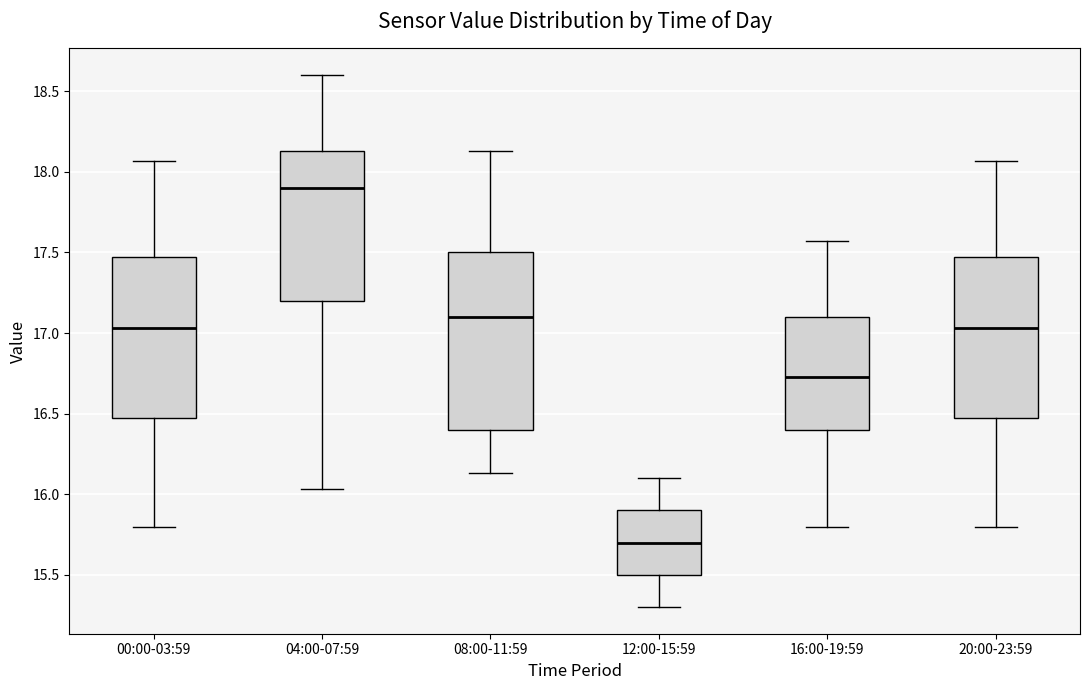

Reading left to right, transcribe this box plot: for each box, give where its median line is, the range the box spans, and where its two whiskers end, as read against the y-axis. The values are not printed on the chart, so give them approximately, as read against the axis.

00:00-03:59: median 17.05, box 16.45 to 17.45, whiskers 15.80 to 18.05
04:00-07:59: median 17.90, box 17.20 to 18.15, whiskers 16.05 to 18.60
08:00-11:59: median 17.10, box 16.40 to 17.50, whiskers 16.15 to 18.15
12:00-15:59: median 15.70, box 15.50 to 15.90, whiskers 15.30 to 16.10
16:00-19:59: median 16.75, box 16.40 to 17.10, whiskers 15.80 to 17.55
20:00-23:59: median 17.05, box 16.45 to 17.45, whiskers 15.80 to 18.05